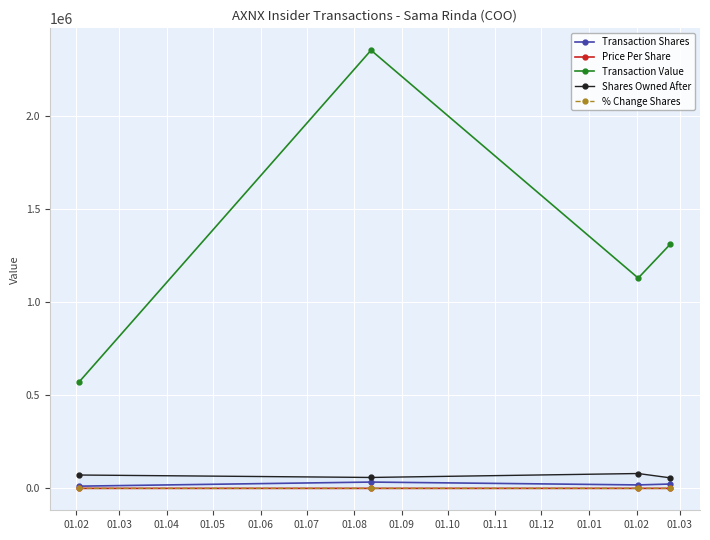

What is the average value of the Transaction Value series?

1342825.8